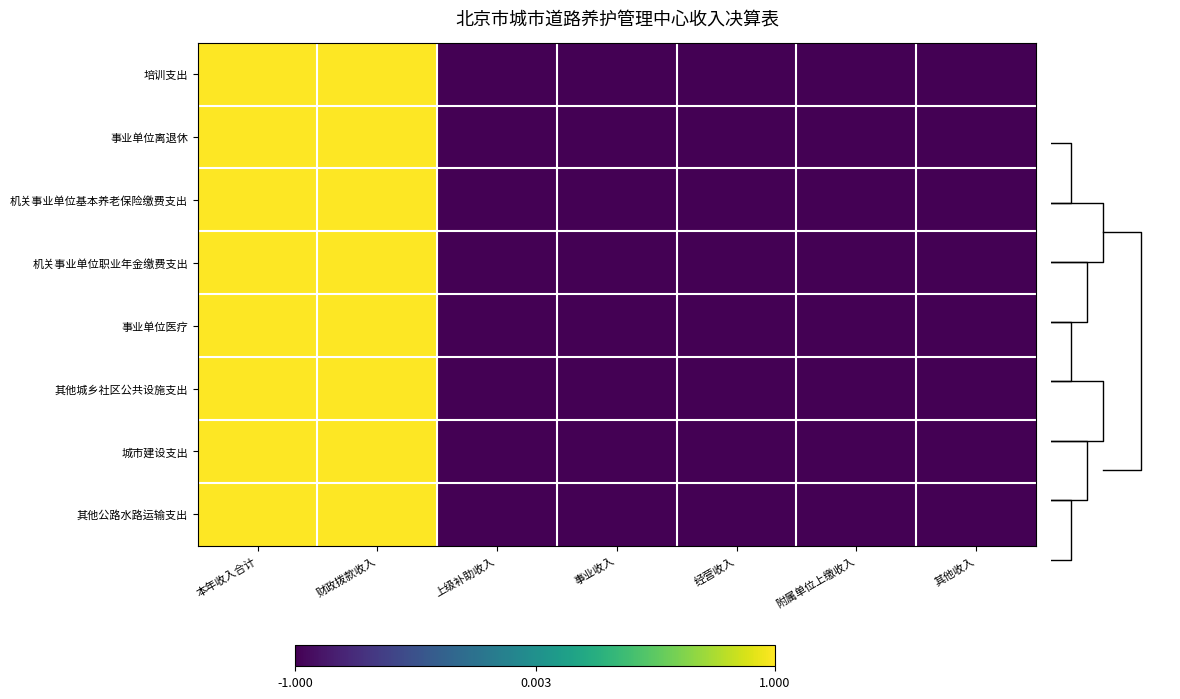

Between 财政拨款收入 and 其他收入, which series saw the biggest shift?

培训支出